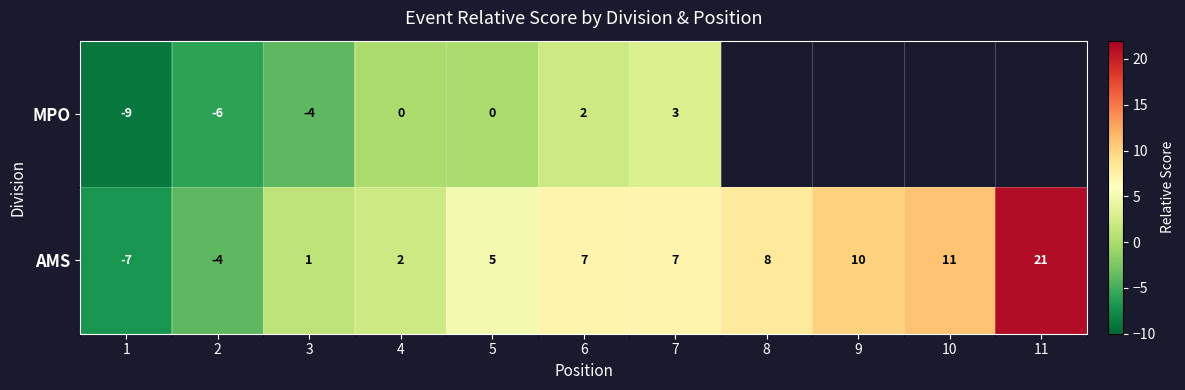

Which category has the highest value in the AMS series?

11